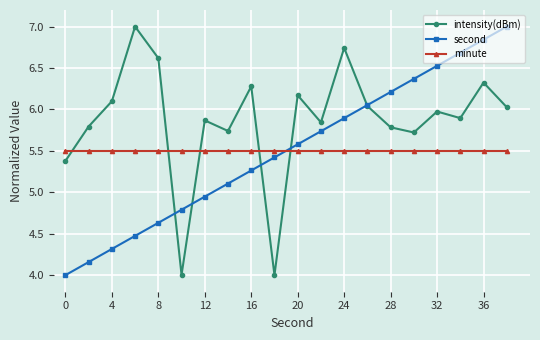

True or false: second has more than 2 points higher than both neighbors.

False